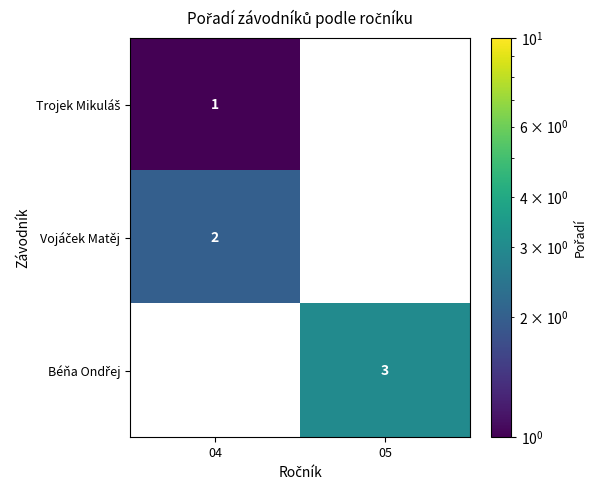

Count the number of data series in this chart.

3